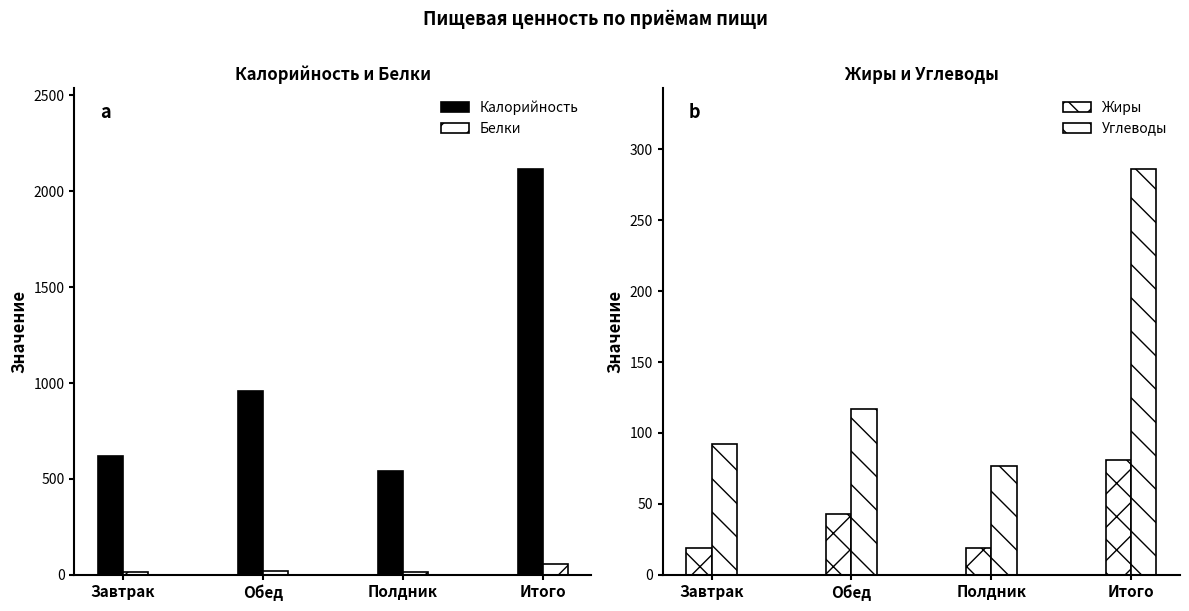

What position from the right is Полдник?

2